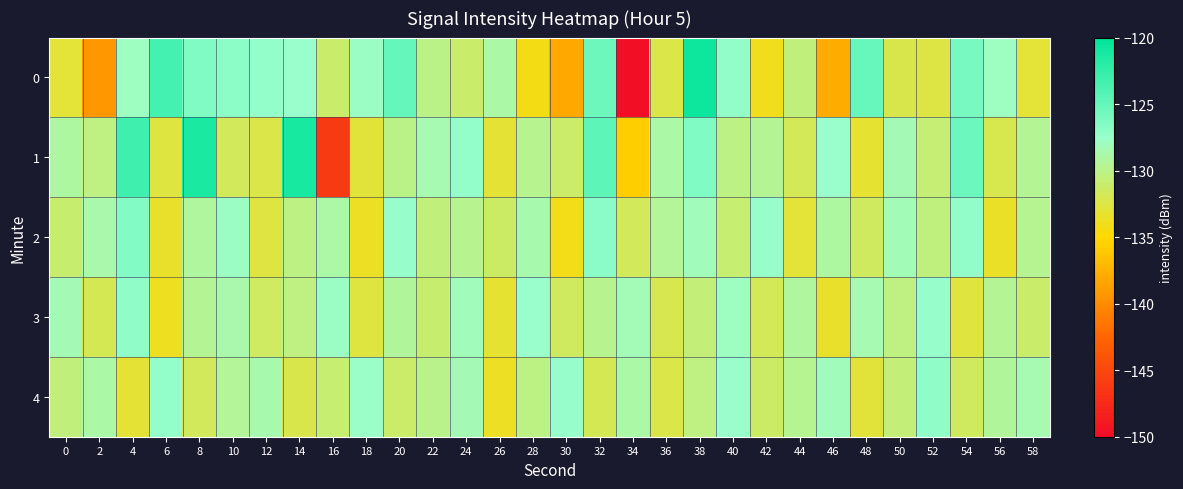

At which category does the chart reach its peak across all series?

38